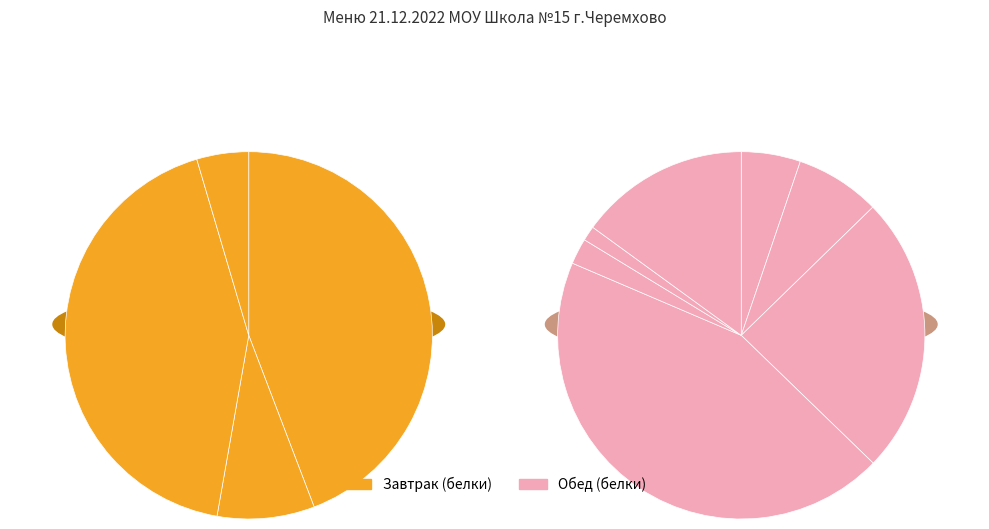

To the nearest percent, what portion does Напиток из шиповника represent?

1%